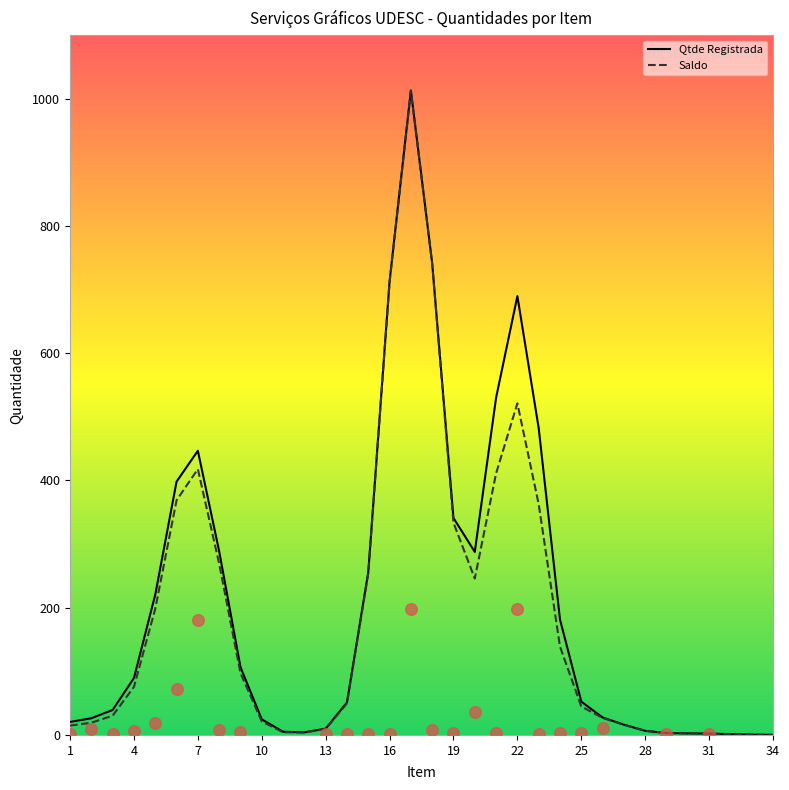

What is the highest value of the Saldo series?

1012.4